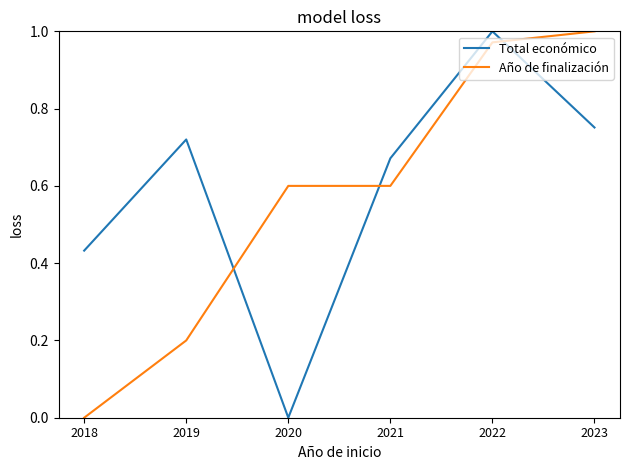

Rank the categories by Total económico value from highest to lowest.

2022, 2023, 2019, 2021, 2018, 2020